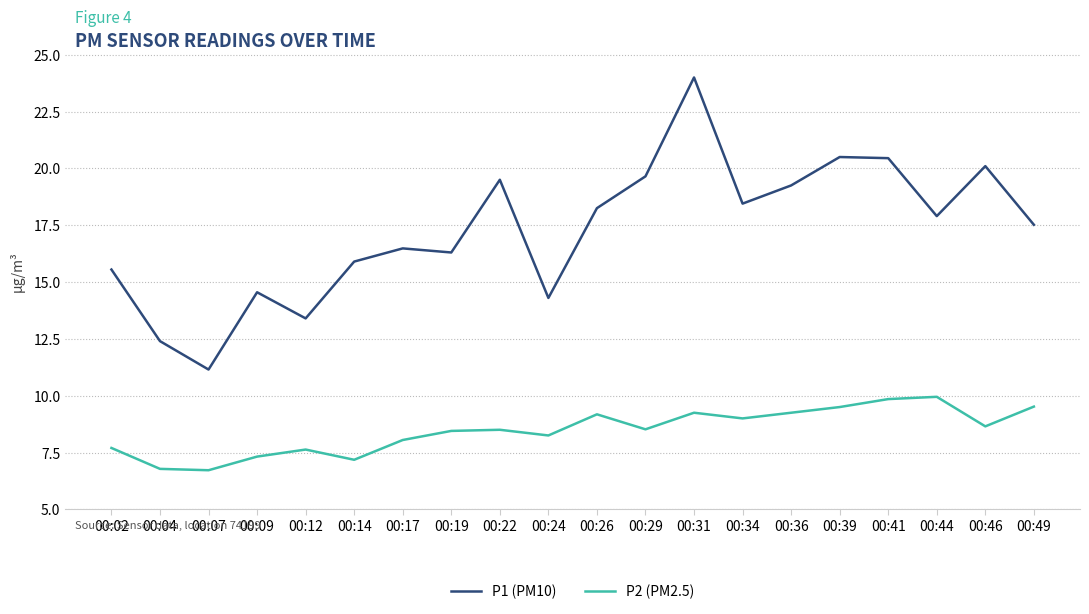

Which series changed the most between 00:12 and 00:44?

P1 (PM10)